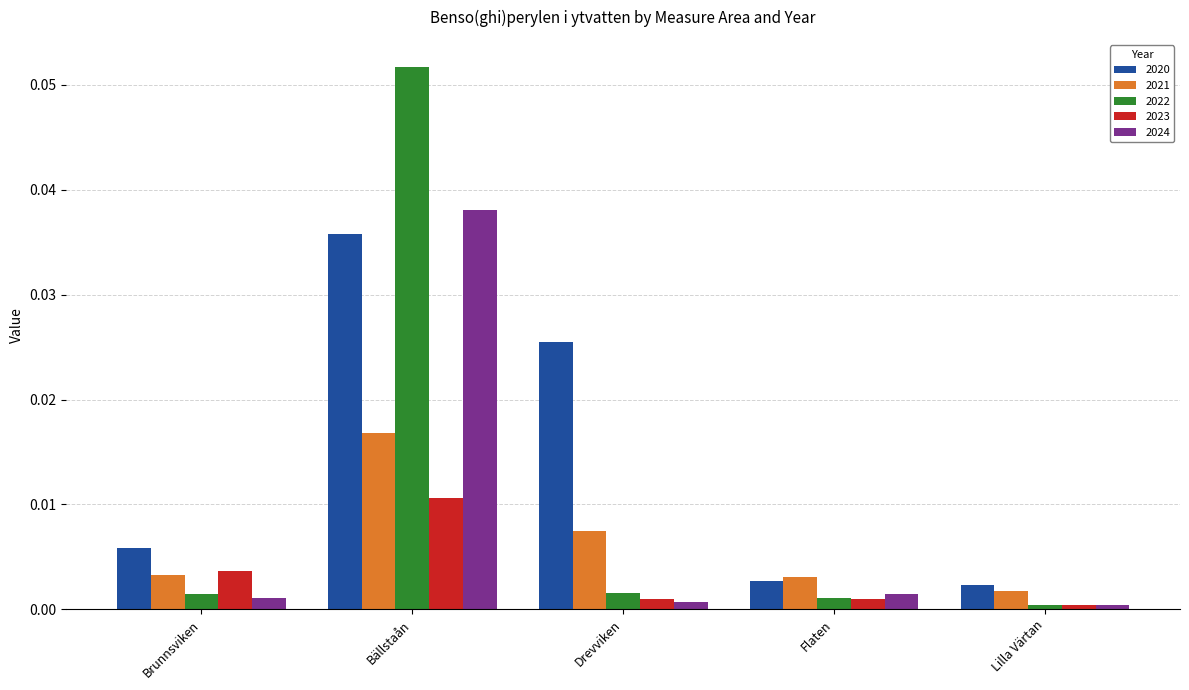

Rank the series by their maximum value, from highest to lowest.

2022, 2024, 2020, 2021, 2023